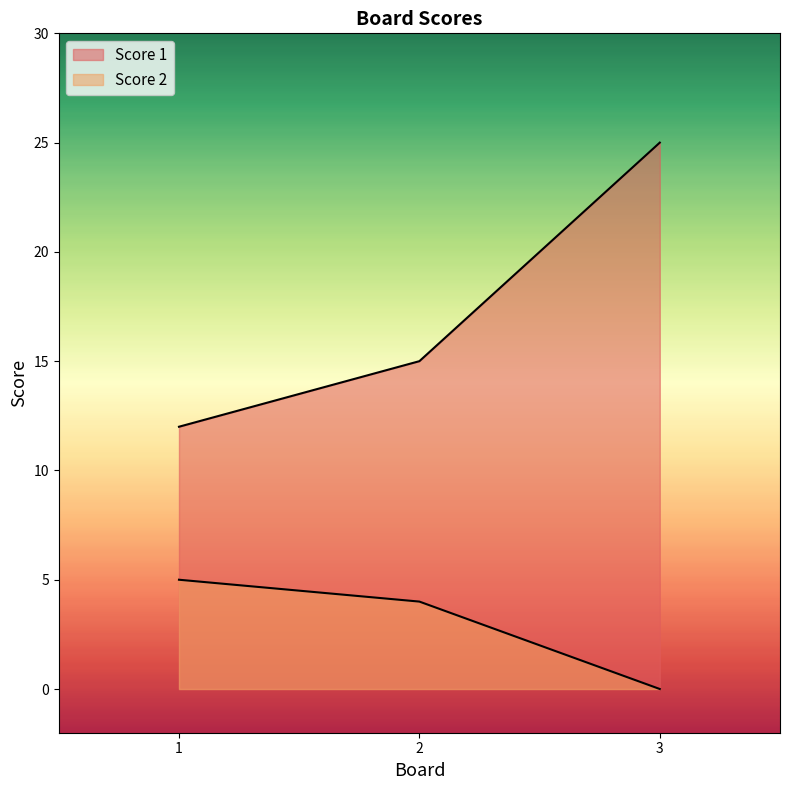

Where is Score 1 nearest to the value 18?

2